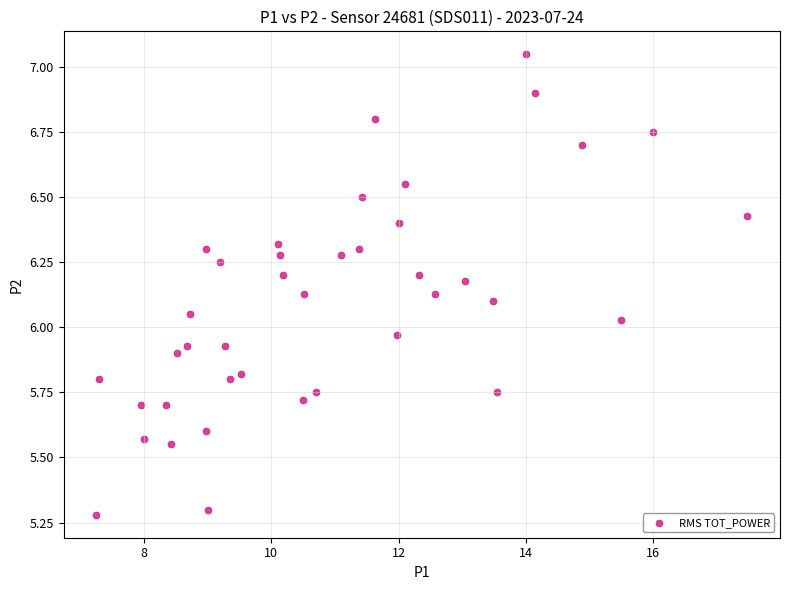

What is the range of Y values (max minus min)?

1.8